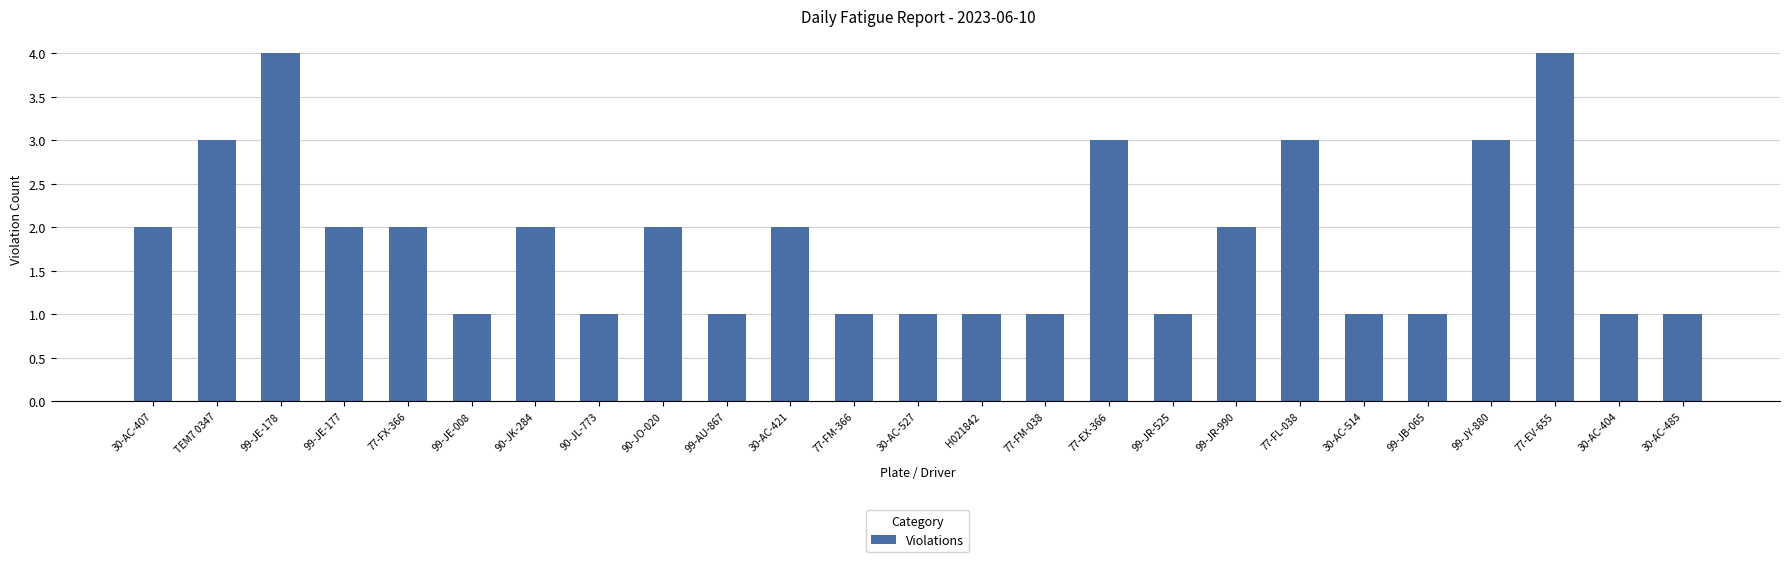

Reading right to left, what are all the values shown in this chart?

1	1	4	3	1	1	3	2	1	3	1	1	1	1	2	1	2	1	2	1	2	2	4	3	2